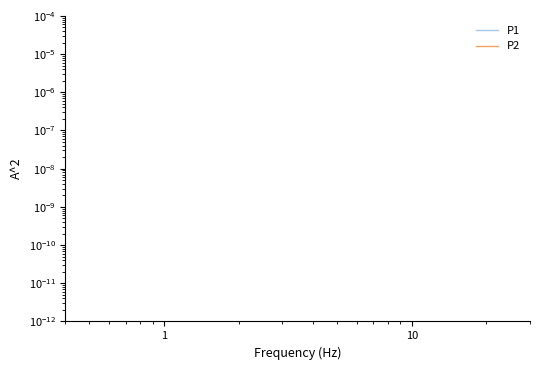

Rank the series by their average value, from highest to lowest.

P1, P2